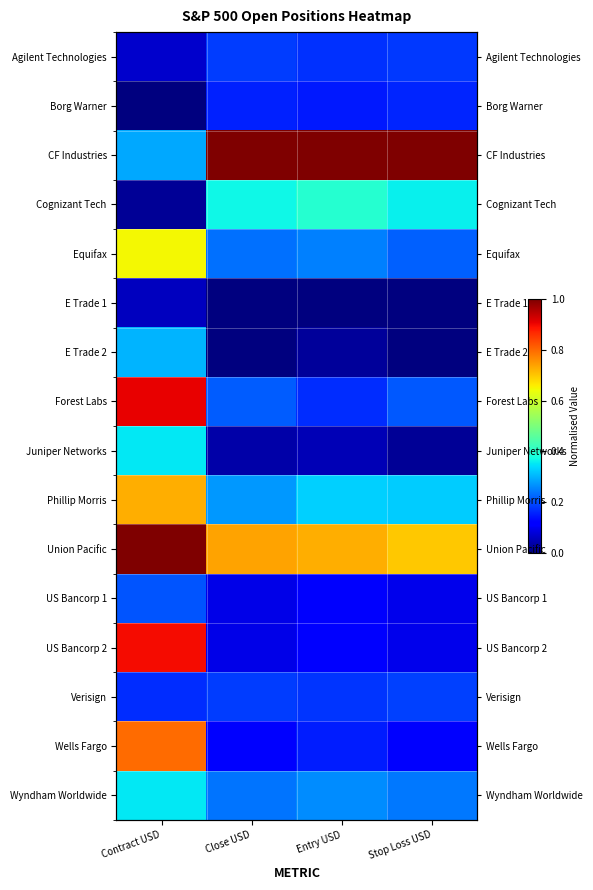

What is the sum of the Equifax values at Contract USD and Stop Loss USD?

0.9